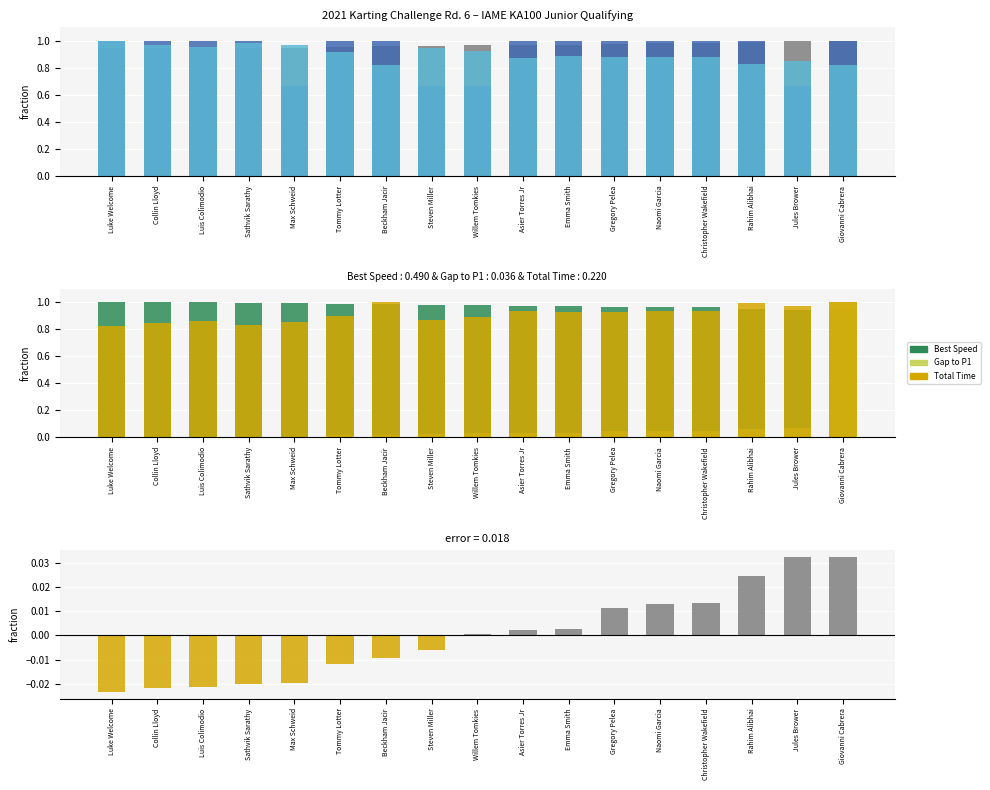

What is the sum of all Gap to P1 values?

1.4